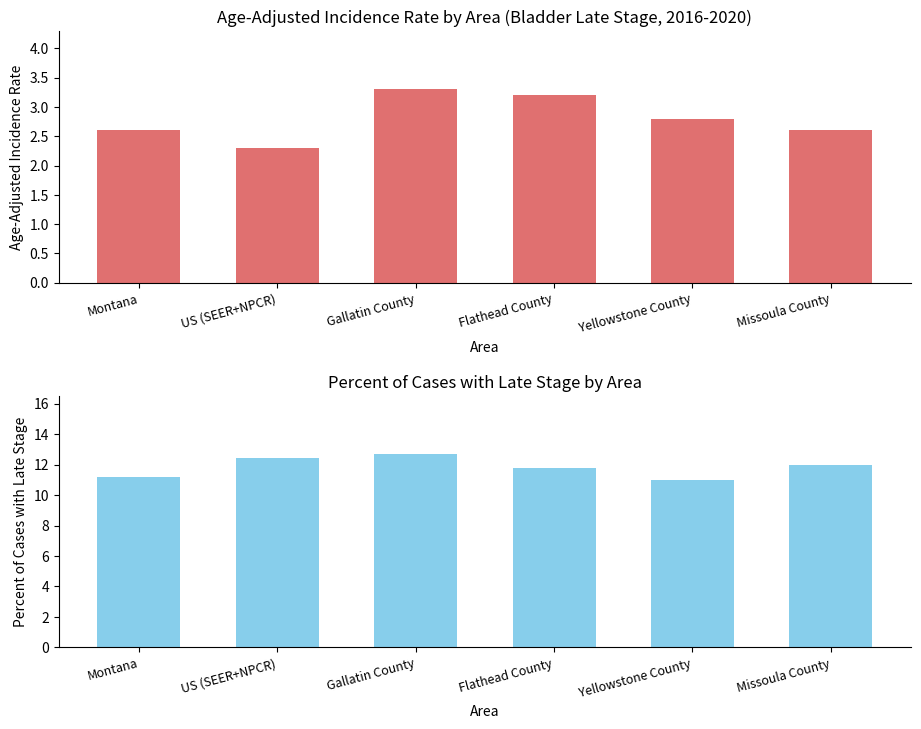

Rank the series by their maximum value, from highest to lowest.

Percent of Cases with Late Stage, Age-Adjusted Incidence Rate